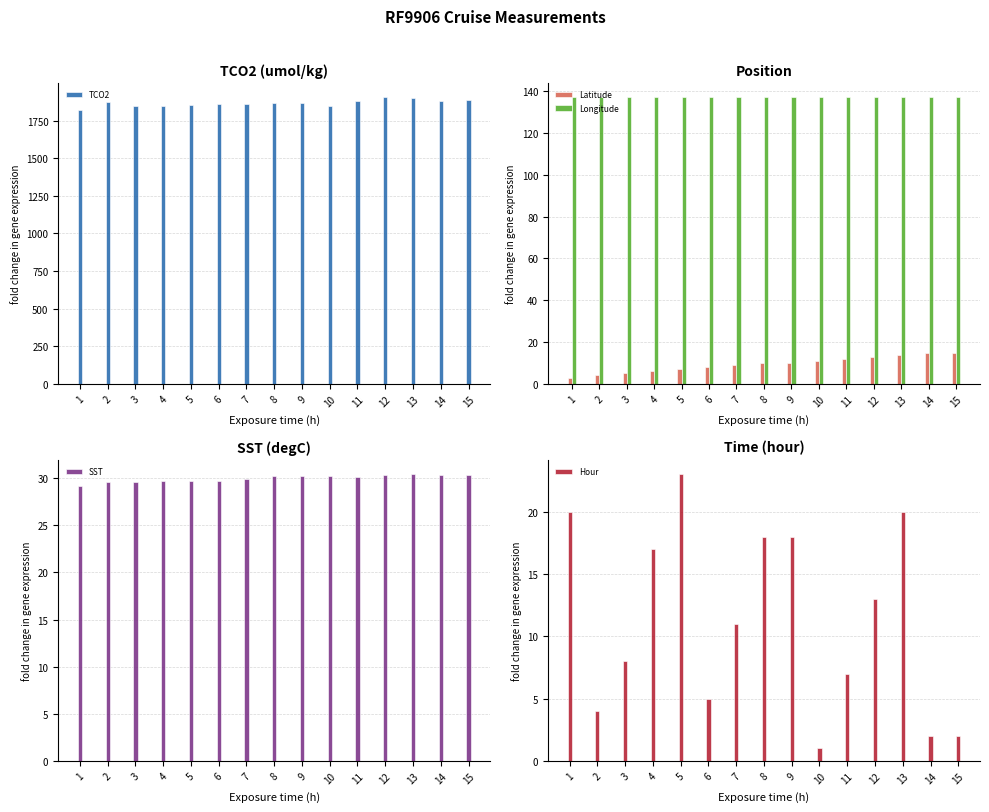

What is the value of the Latitude bar at the 2nd from the left?

4.1